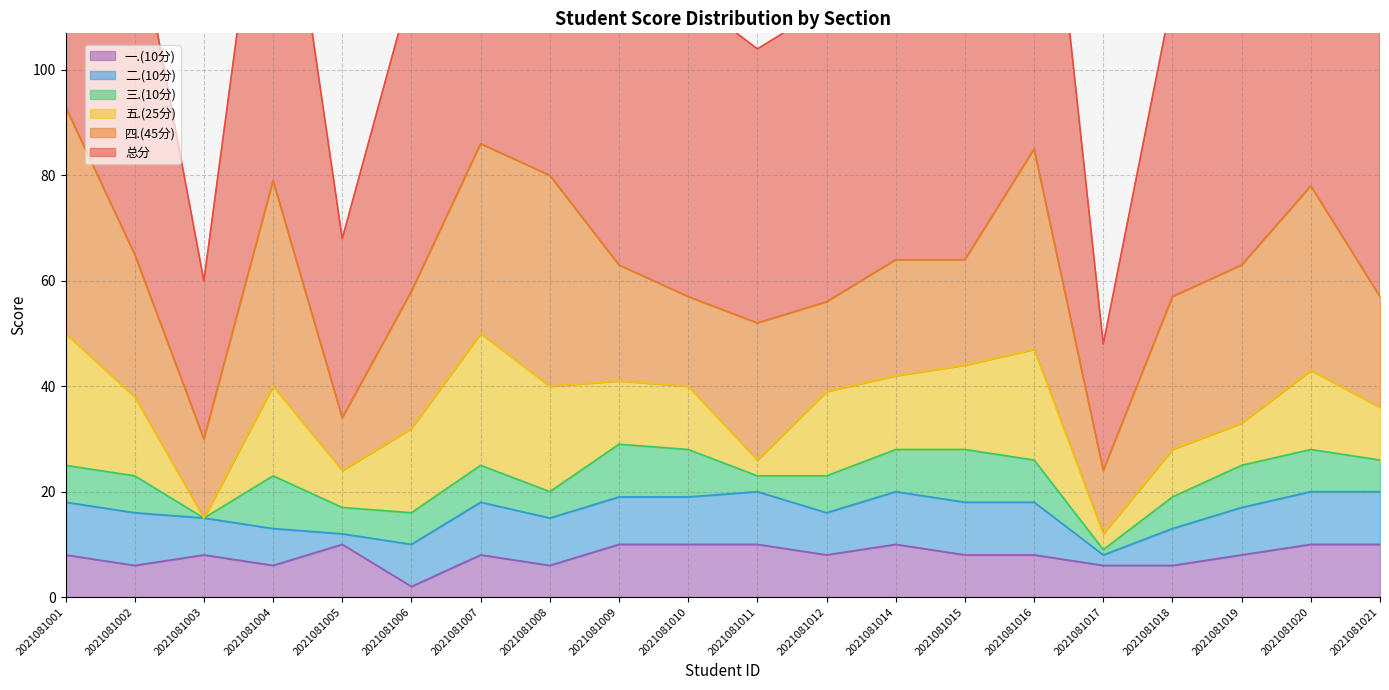

At which category does 二.(10分) reach its first local peak?

2021081007